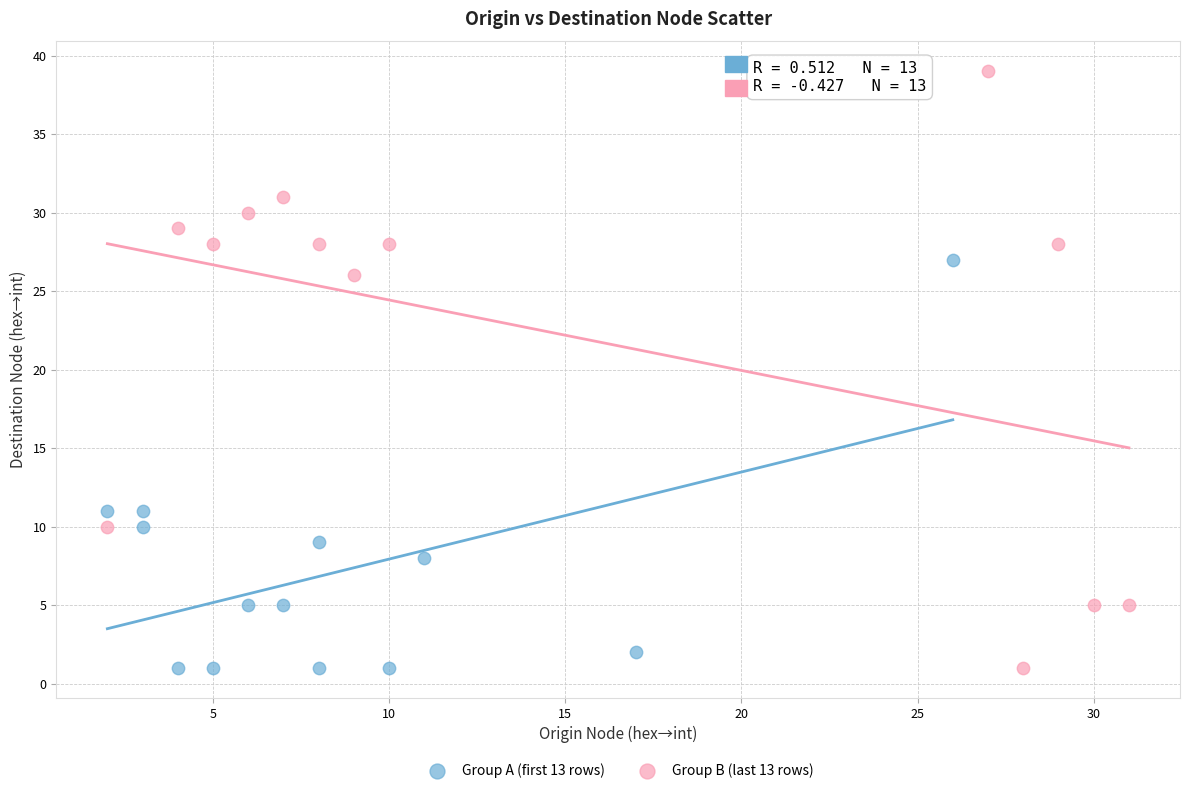

Which series contains the highest Y value?

Group B (last 13 rows)